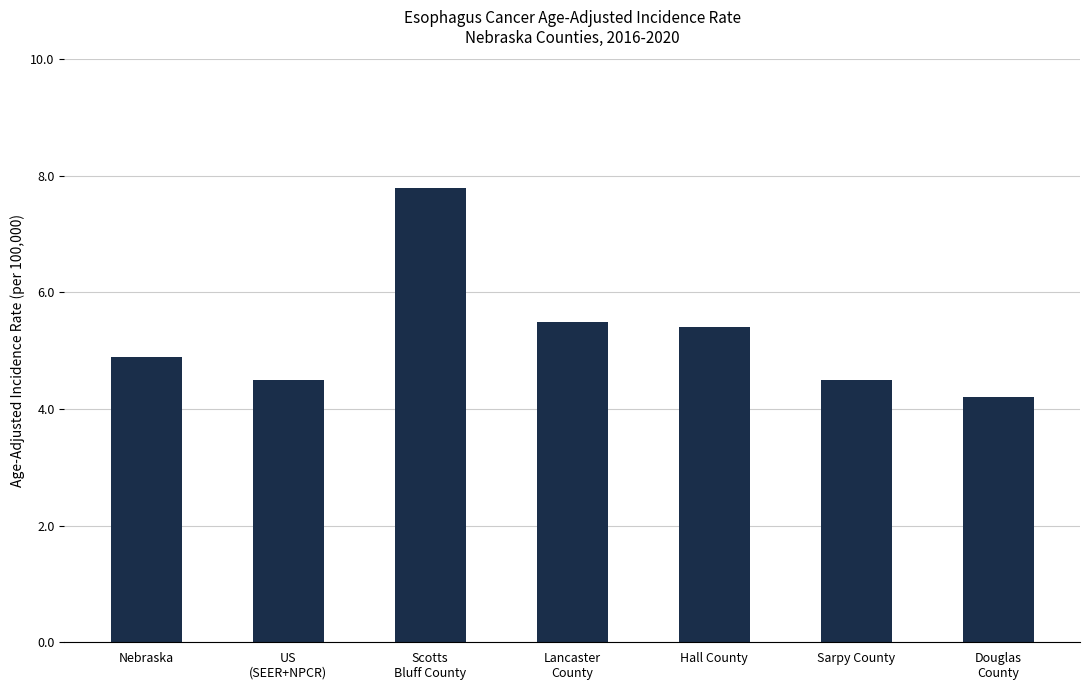

Reading left to right, transcribe all the data shown in this chart.

Nebraska=4.9	US
(SEER+NPCR)=4.5	Scotts
Bluff County=7.8	Lancaster
County=5.5	Hall County=5.4	Sarpy County=4.5	Douglas
County=4.2